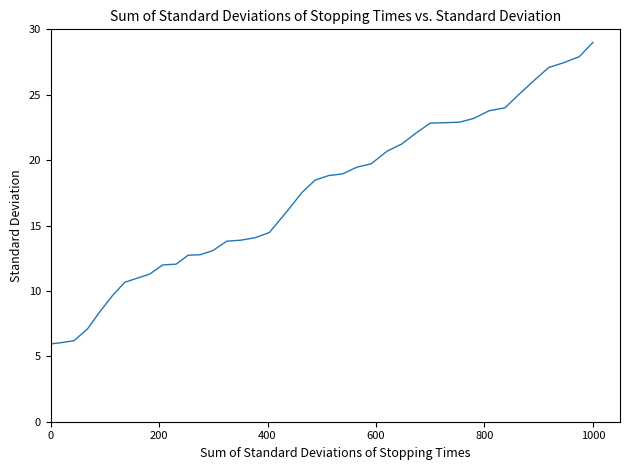

Count the number of values greater than 18.

20